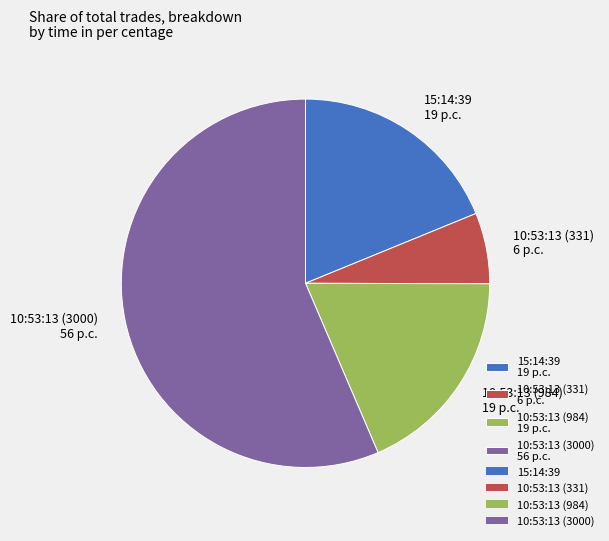

Count the number of slices in the pie.

4